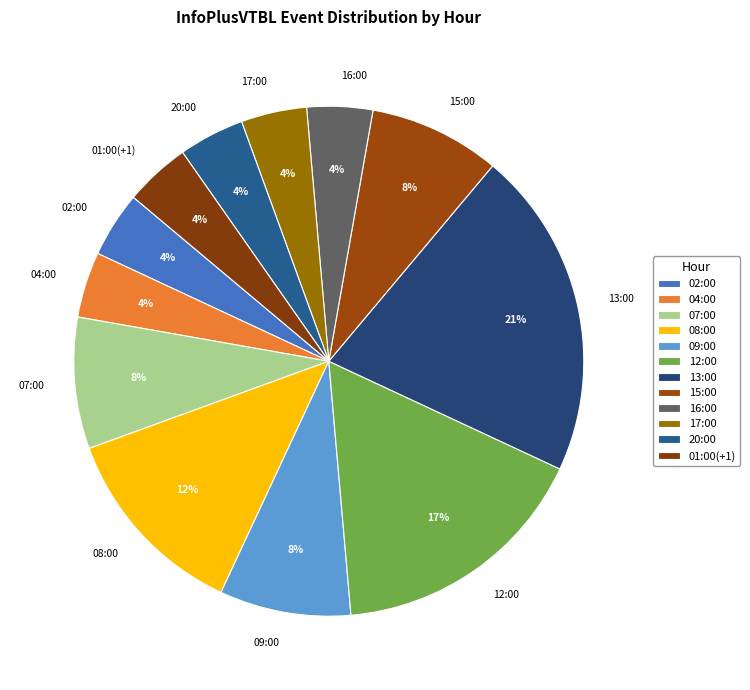

How many segments does this pie chart have?

12